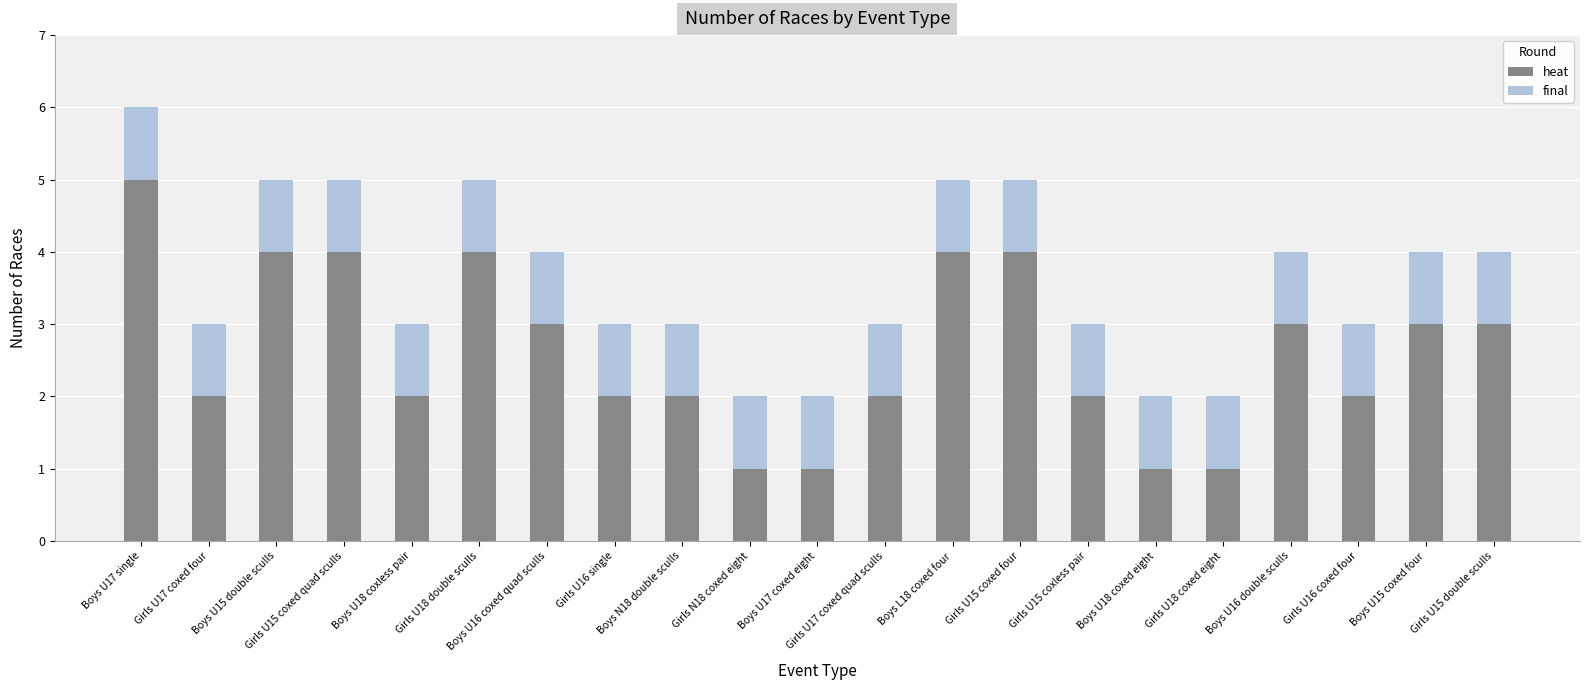

What is the average value of the heat series?

3